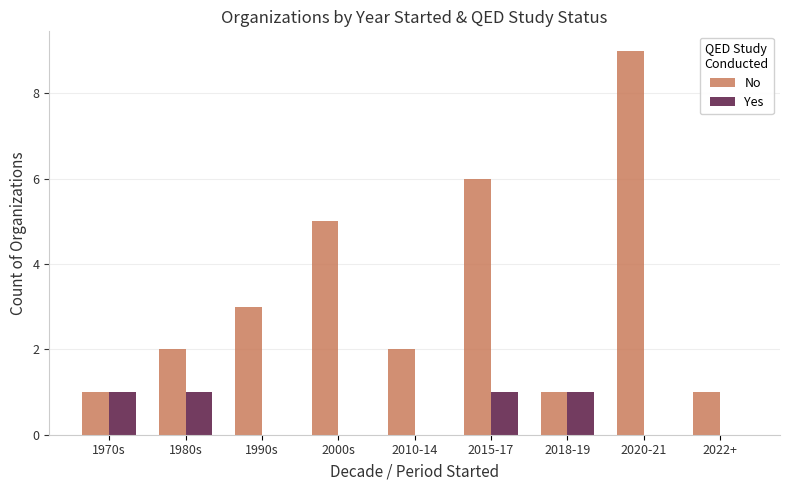

What is the highest value of the Yes series?

1